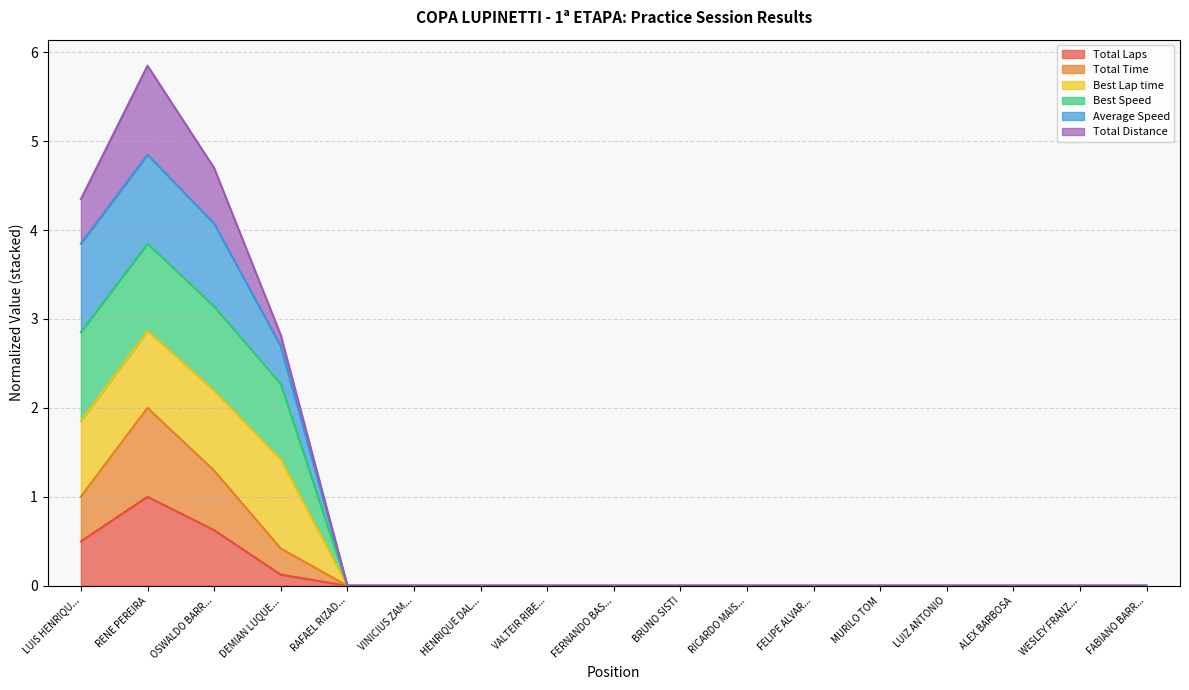

True or false: Best Speed and Total Time cross at least once.

False